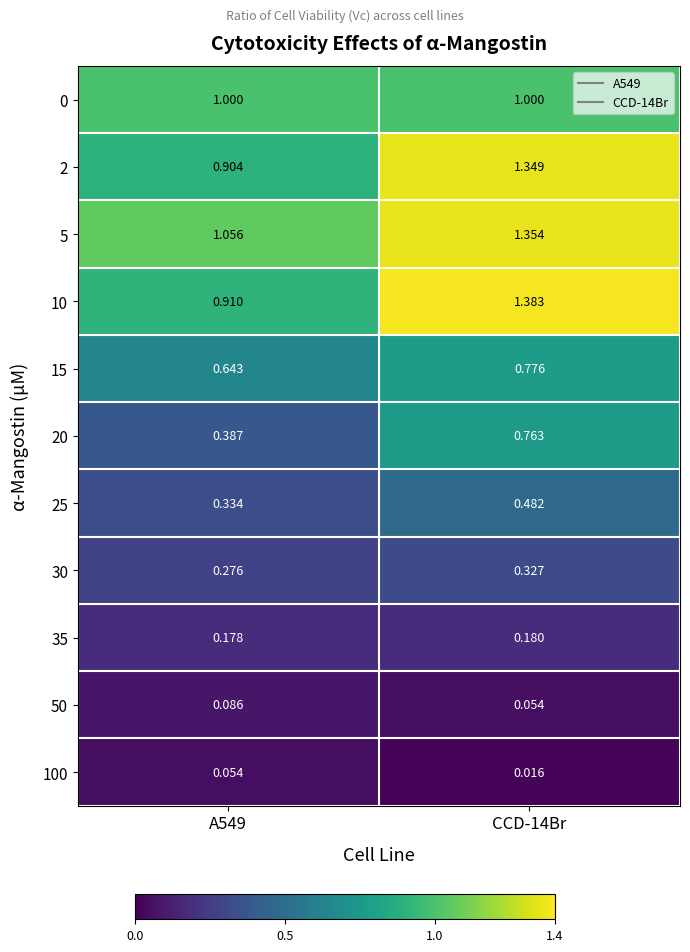

At which category does the chart reach its minimum across all series?

CCD-14Br